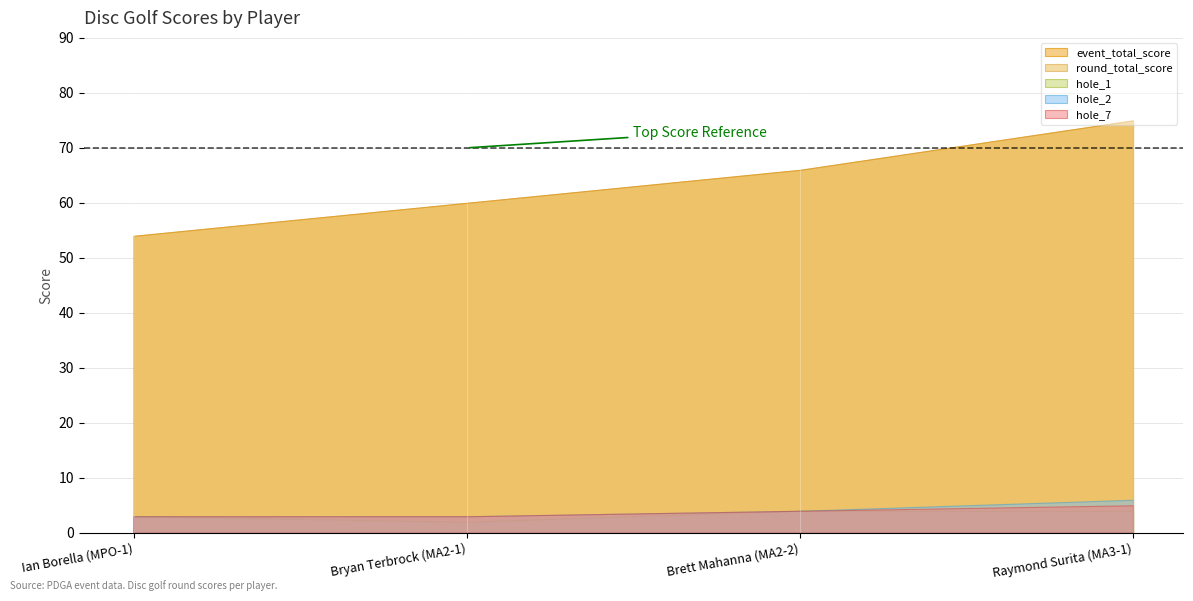

What position from the right is Brett Mahanna (MA2-2)?

2